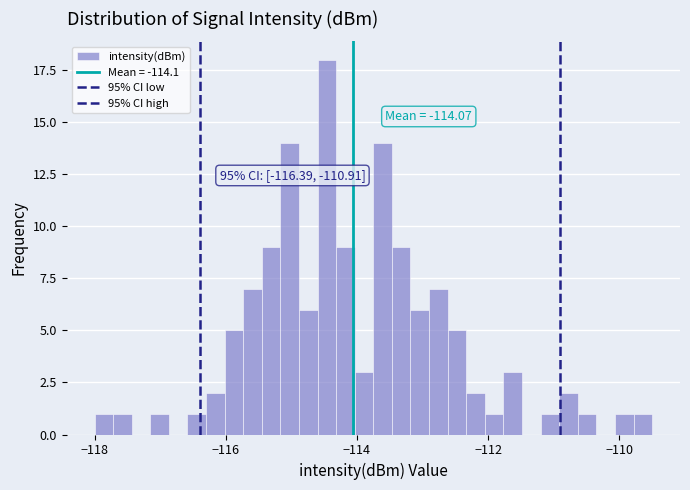

Around what value on the x-axis is the tallest bar? Give the approximate position of its centre, as read against the axis.

-114.4